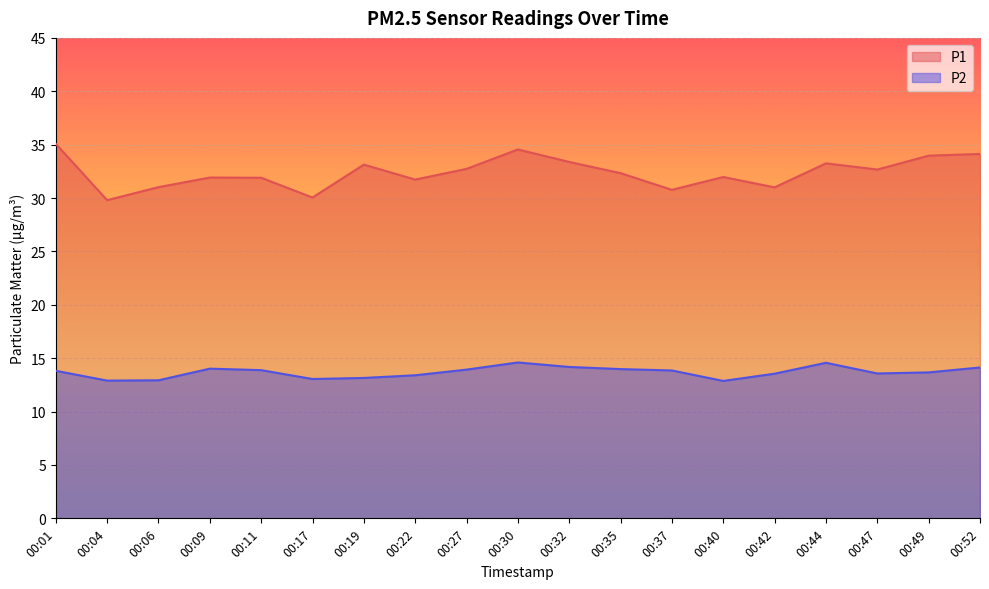

In P2, how many points are lower than both neighbors (excluding endpoints)?

4